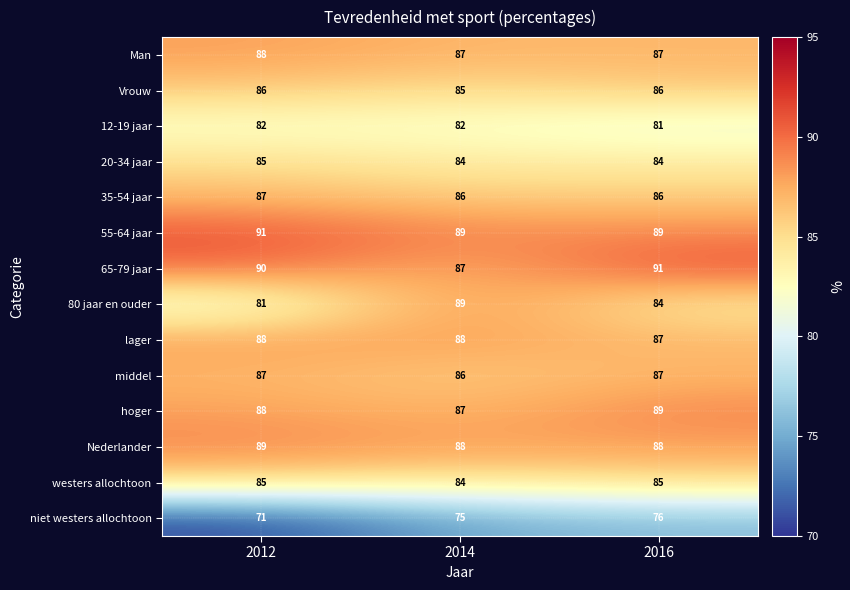

At how many categories does at least one series exceed 88?

3